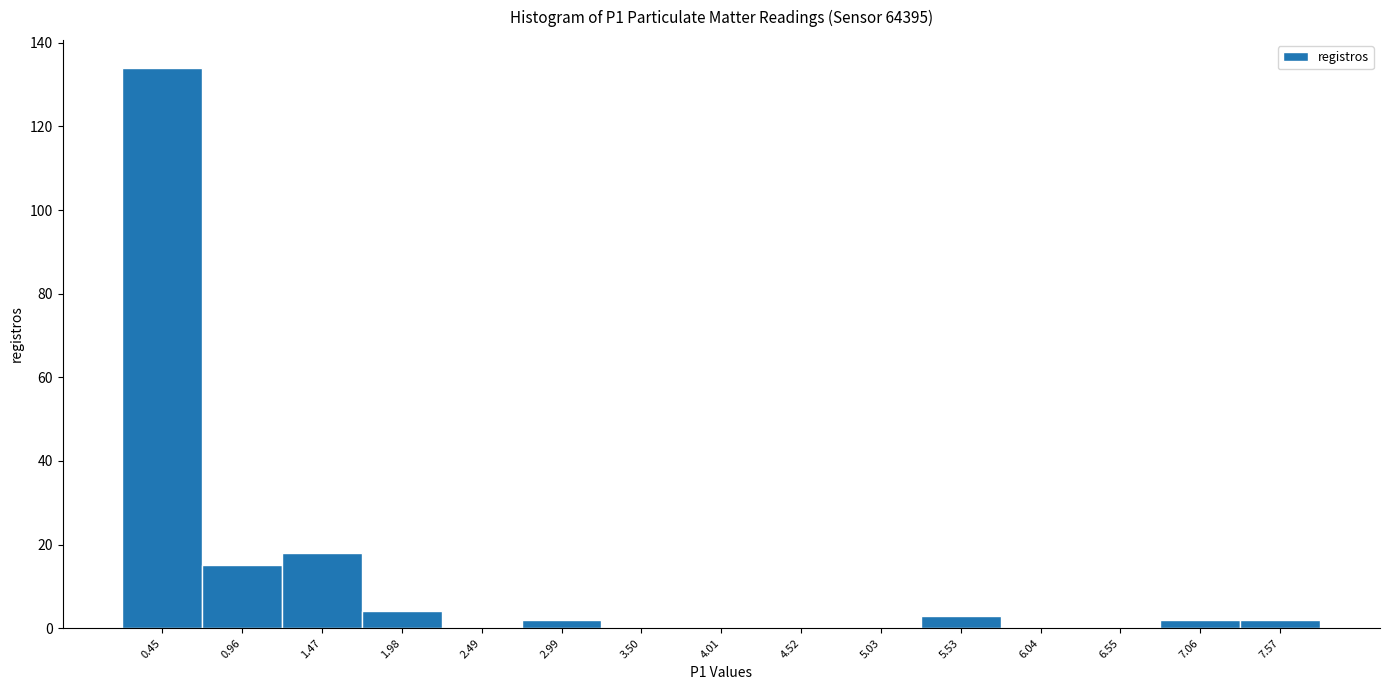

Over which range of the x-axis is the bar tallest?

0.2 to 0.7